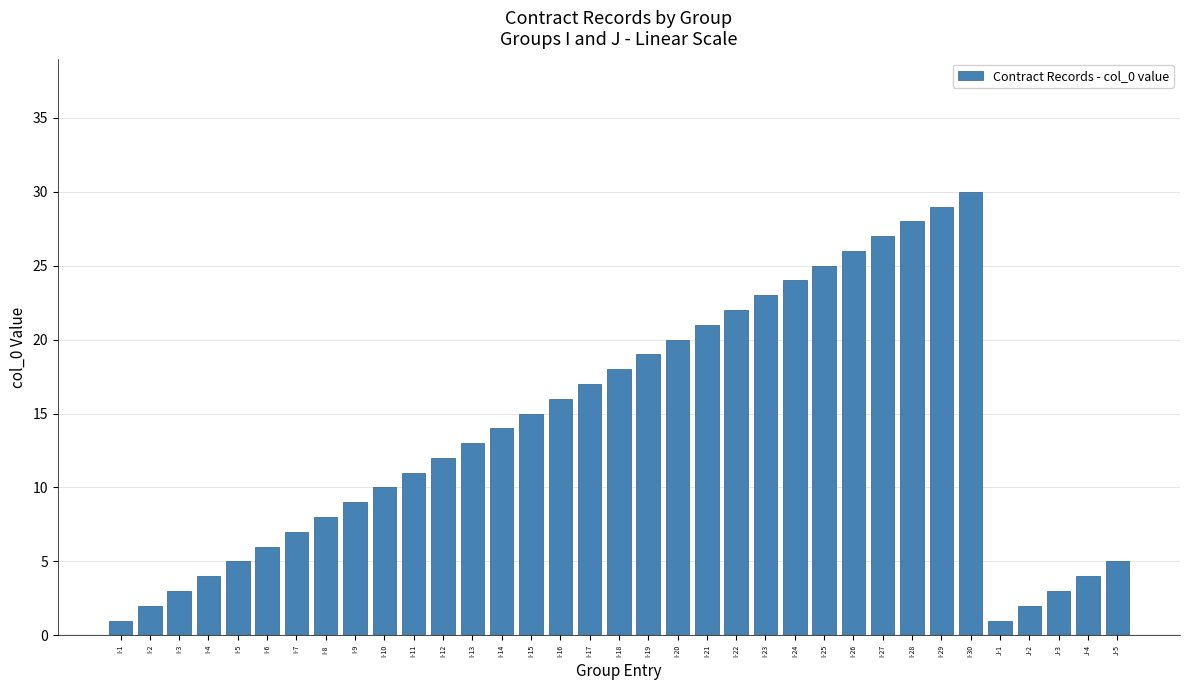

Reading right to left, list all the values displayed in this chart.

J-5=5	J-4=4	J-3=3	J-2=2	J-1=1	I-30=30	I-29=29	I-28=28	I-27=27	I-26=26	I-25=25	I-24=24	I-23=23	I-22=22	I-21=21	I-20=20	I-19=19	I-18=18	I-17=17	I-16=16	I-15=15	I-14=14	I-13=13	I-12=12	I-11=11	I-10=10	I-9=9	I-8=8	I-7=7	I-6=6	I-5=5	I-4=4	I-3=3	I-2=2	I-1=1